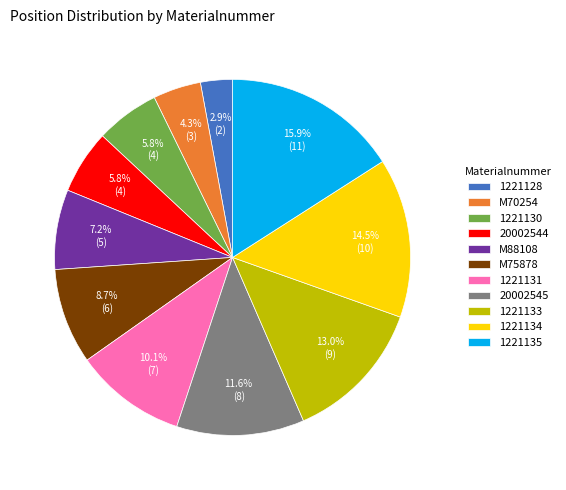

To the nearest percent, what percentage of the pie is 20002545?

12%